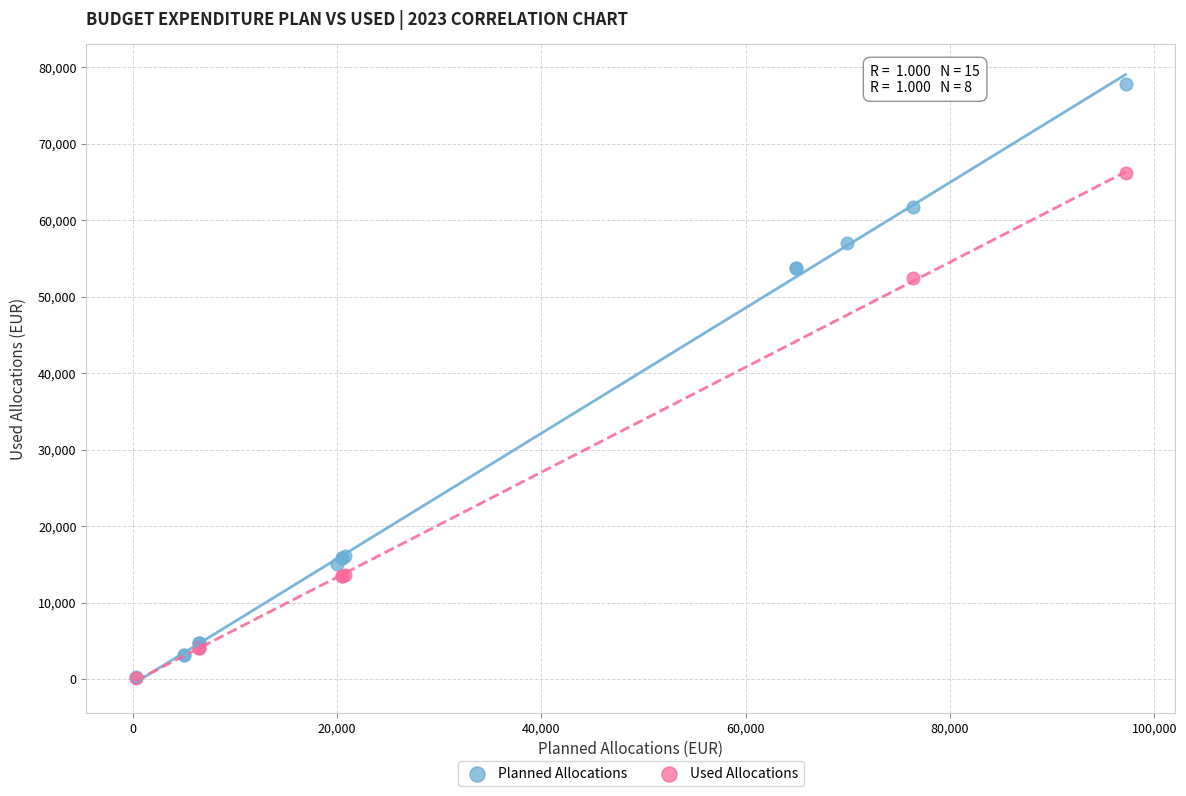

Which series has the largest Y range (max minus min)?

Planned Allocations